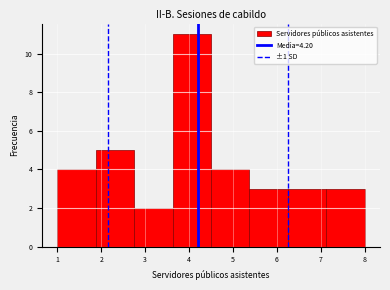

Reading left to right, transcribe this chart: for each bar, give the range it covers on the x-axis and its height. Neither the bar edges nor the heights are printed on the chart, so give them approximately, as read against the axes.

1.0 to 1.9: 4
1.9 to 2.8: 5
2.8 to 3.6: 2
3.6 to 4.5: 11
4.5 to 5.4: 4
5.4 to 6.3: 3
6.3 to 7.1: 3
7.1 to 8.0: 3